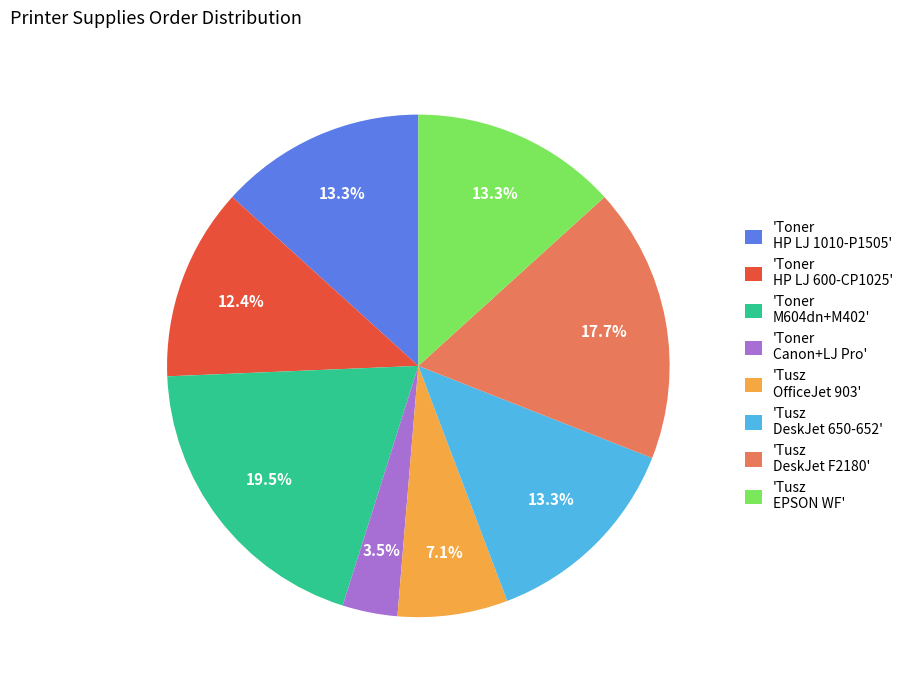

What is the ratio of the value at 'Toner Canon+LJ Pro' to the value at 'Tusz OfficeJet 903'?

0.5